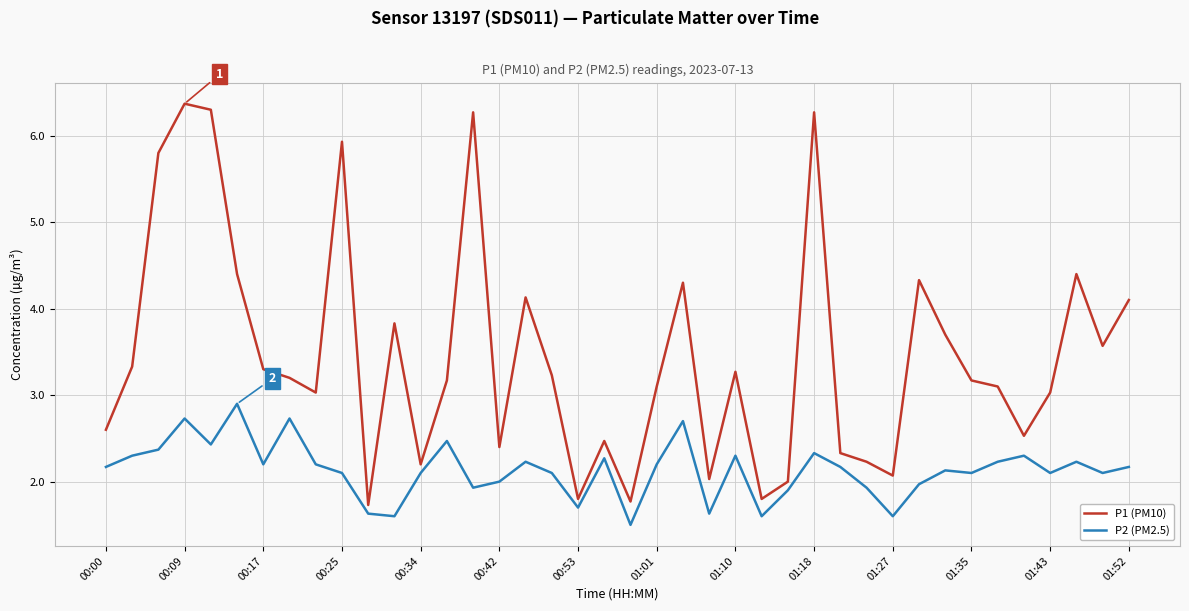

What is the maximum value shown in the chart?

6.4